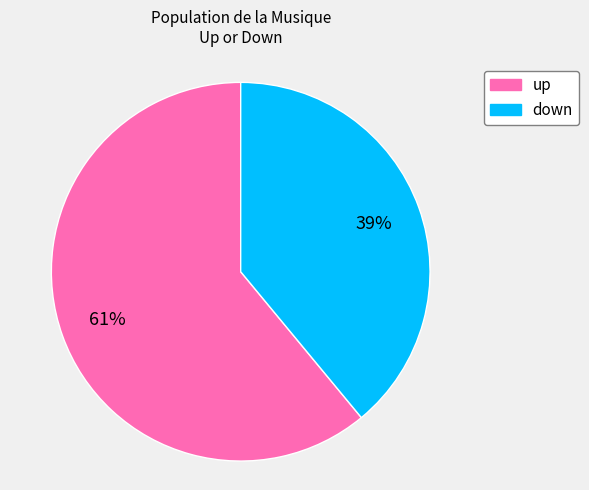

Is up the majority of the pie?

Yes